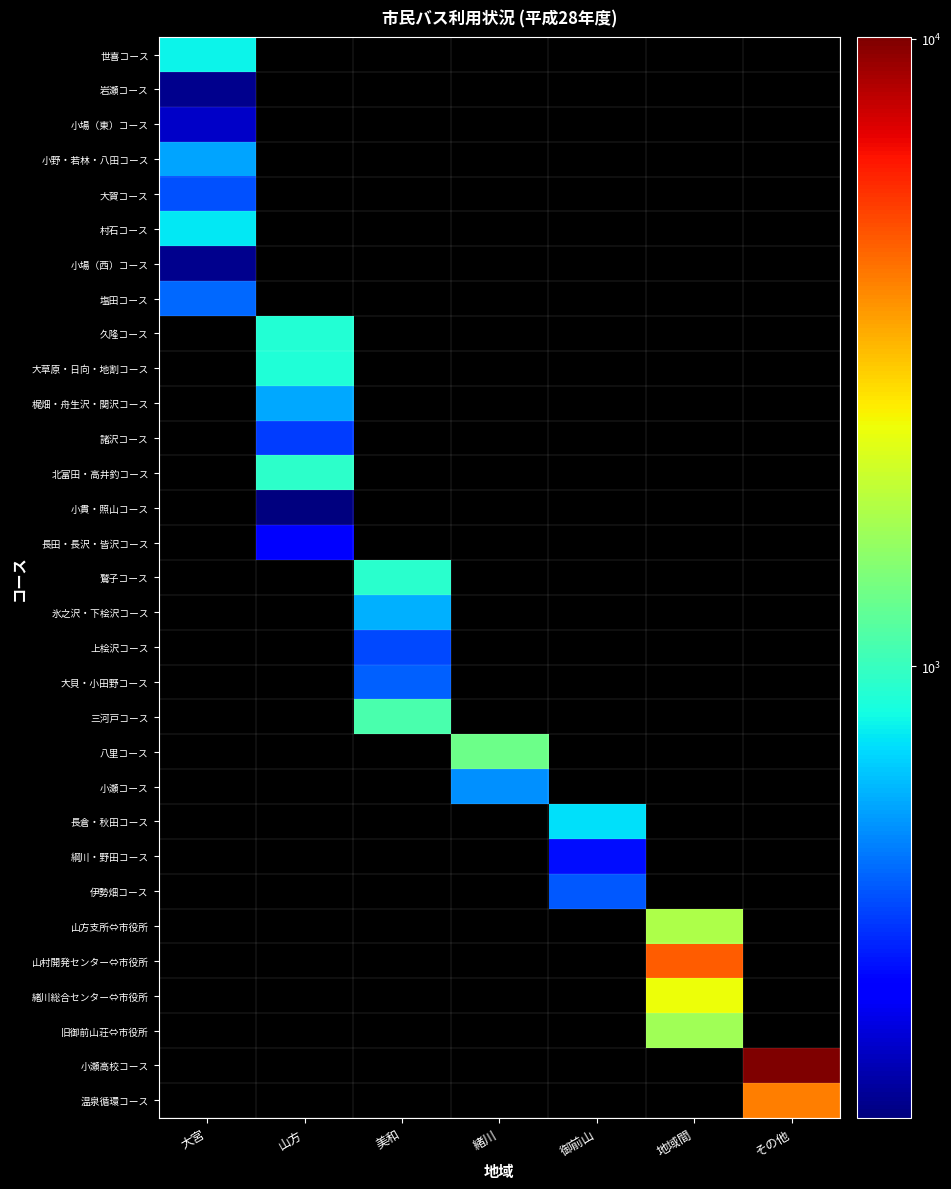

Reading left to right, what are all the values shown in this chart?

世喜コース: 大宮=818	山方=0	美和=0	緒川=0	御前山=0	地域間=0	その他=0
岩瀬コース: 大宮=203	山方=0	美和=0	緒川=0	御前山=0	地域間=0	その他=0
小場（東）コース: 大宮=246	山方=0	美和=0	緒川=0	御前山=0	地域間=0	その他=0
小野・若林・八田コース: 大宮=597	山方=0	美和=0	緒川=0	御前山=0	地域間=0	その他=0
大賀コース: 大宮=429	山方=0	美和=0	緒川=0	御前山=0	地域間=0	その他=0
村石コース: 大宮=773	山方=0	美和=0	緒川=0	御前山=0	地域間=0	その他=0
小場（西）コース: 大宮=201	山方=0	美和=0	緒川=0	御前山=0	地域間=0	その他=0
塩田コース: 大宮=469	山方=0	美和=0	緒川=0	御前山=0	地域間=0	その他=0
久隆コース: 大宮=0	山方=912	美和=0	緒川=0	御前山=0	地域間=0	その他=0
大草原・日向・地割コース: 大宮=0	山方=885	美和=0	緒川=0	御前山=0	地域間=0	その他=0
梶畑・舟生沢・関沢コース: 大宮=0	山方=602	美和=0	緒川=0	御前山=0	地域間=0	その他=0
諸沢コース: 大宮=0	山方=397	美和=0	緒川=0	御前山=0	地域間=0	その他=0
北富田・高井釣コース: 大宮=0	山方=944	美和=0	緒川=0	御前山=0	地域間=0	その他=0
小貫・照山コース: 大宮=0	山方=191	美和=0	緒川=0	御前山=0	地域間=0	その他=0
長田・長沢・皆沢コース: 大宮=0	山方=312	美和=0	緒川=0	御前山=0	地域間=0	その他=0
鷲子コース: 大宮=0	山方=0	美和=936	緒川=0	御前山=0	地域間=0	その他=0
氷之沢・下桧沢コース: 大宮=0	山方=0	美和=622	緒川=0	御前山=0	地域間=0	その他=0
上桧沢コース: 大宮=0	山方=0	美和=415	緒川=0	御前山=0	地域間=0	その他=0
大貝・小田野コース: 大宮=0	山方=0	美和=456	緒川=0	御前山=0	地域間=0	その他=0
三河戸コース: 大宮=0	山方=0	美和=1087	緒川=0	御前山=0	地域間=0	その他=0
八里コース: 大宮=0	山方=0	美和=0	緒川=1292	御前山=0	地域間=0	その他=0
小瀬コース: 大宮=0	山方=0	美和=0	緒川=553	御前山=0	地域間=0	その他=0
長倉・秋田コース: 大宮=0	山方=0	美和=0	緒川=0	御前山=756	地域間=0	その他=0
綱川・野田コース: 大宮=0	山方=0	美和=0	緒川=0	御前山=329	地域間=0	その他=0
伊勢畑コース: 大宮=0	山方=0	美和=0	緒川=0	御前山=441	地域間=0	その他=0
山方支所⇔市役所: 大宮=0	山方=0	美和=0	緒川=0	御前山=0	地域間=1767	その他=0
山村開発センター⇔市役所: 大宮=0	山方=0	美和=0	緒川=0	御前山=0	地域間=4734	その他=0
緒川総合センター⇔市役所: 大宮=0	山方=0	美和=0	緒川=0	御前山=0	地域間=2387	その他=0
旧御前山荘⇔市役所: 大宮=0	山方=0	美和=0	緒川=0	御前山=0	地域間=1665	その他=0
小瀬高校コース: 大宮=0	山方=0	美和=0	緒川=0	御前山=0	地域間=0	その他=10058
温泉循環コース: 大宮=0	山方=0	美和=0	緒川=0	御前山=0	地域間=0	その他=4159